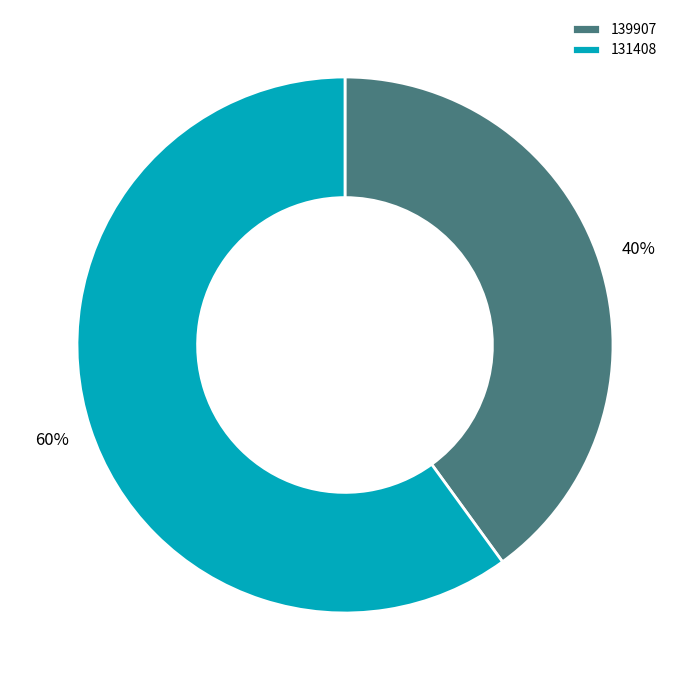

The 139907 slice represents 40% of the pie. True or false?

True